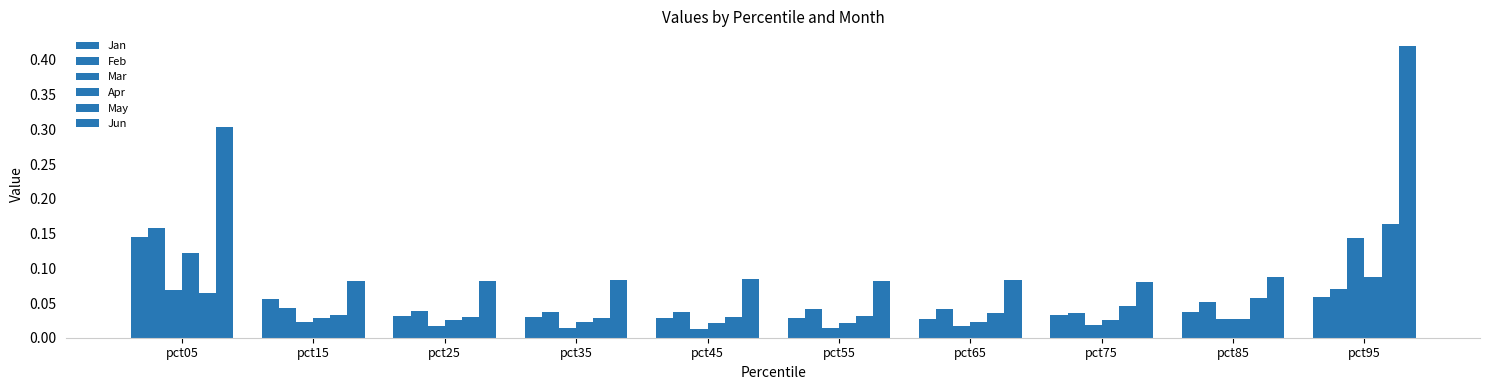

List the labels in order of Jan value, largest first.

pct05, pct95, pct15, pct85, pct75, pct25, pct35, pct55, pct45, pct65